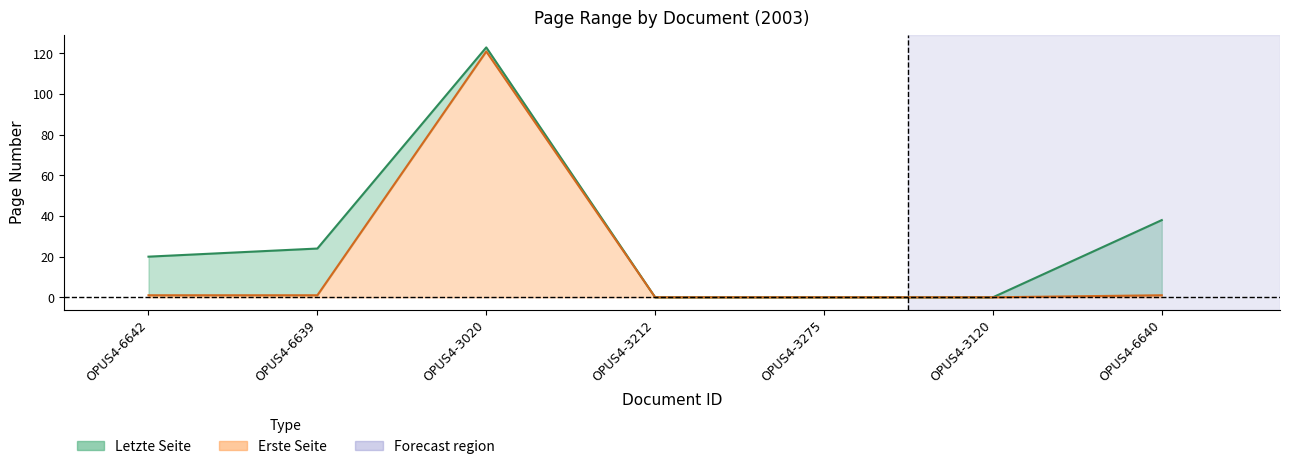

At which category is the sum across all series the highest?

OPUS4-3020